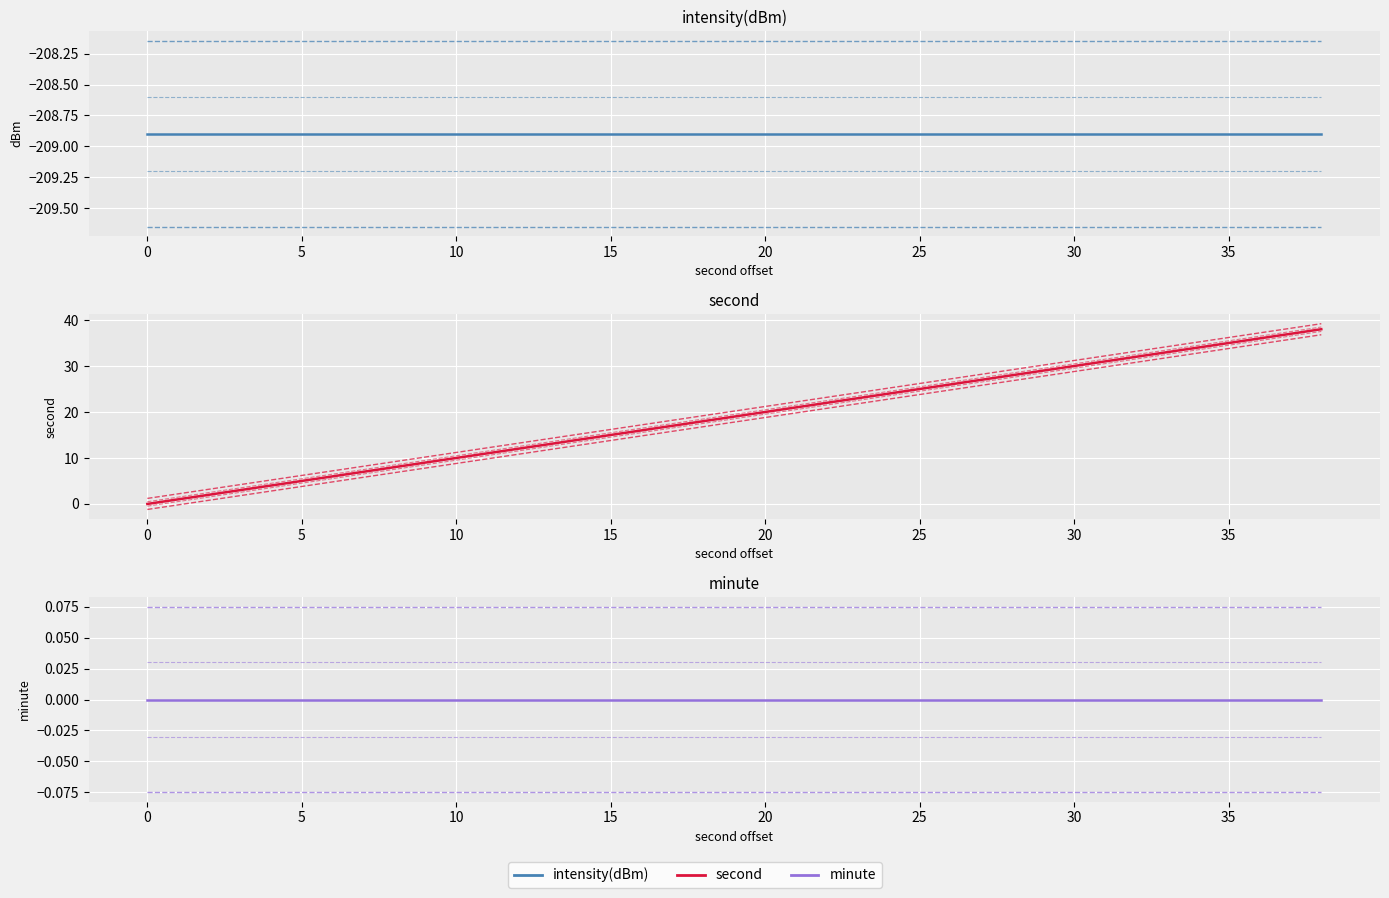

Reading left to right, list all the values displayed in this chart.

intensity(dBm): -208.9	-208.9	-208.9	-208.9	-208.9	-208.9	-208.9	-208.9	-208.9	-208.9	-208.9	-208.9	-208.9	-208.9	-208.9	-208.9	-208.9	-208.9	-208.9	-208.9
second: 0.0	2.0	4.0	6.0	8.0	10.0	12.0	14.0	16.0	18.0	20.0	22.0	24.0	26.0	28.0	30.0	32.0	34.0	36.0	38.0
minute: 0.0	0.0	0.0	0.0	0.0	0.0	0.0	0.0	0.0	0.0	0.0	0.0	0.0	0.0	0.0	0.0	0.0	0.0	0.0	0.0